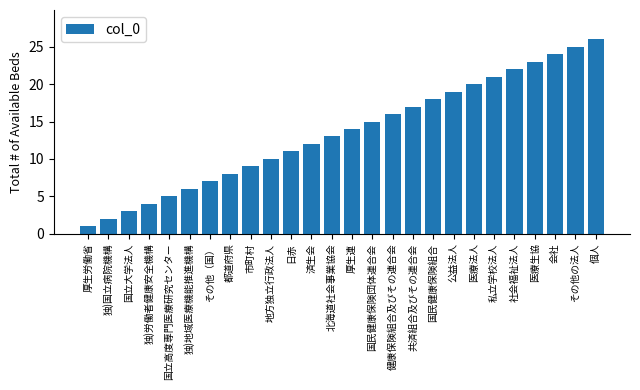

Read the value at 医療法人.

20